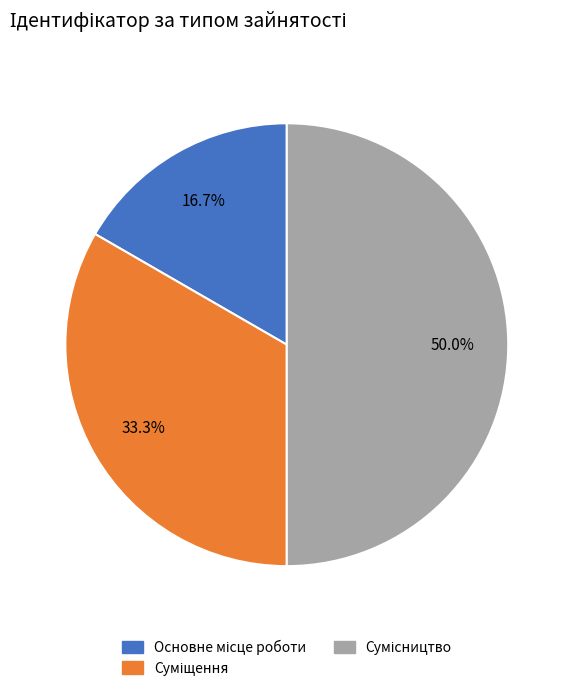

What is the total percentage of Суміщення and Сумісництво?

83.3%